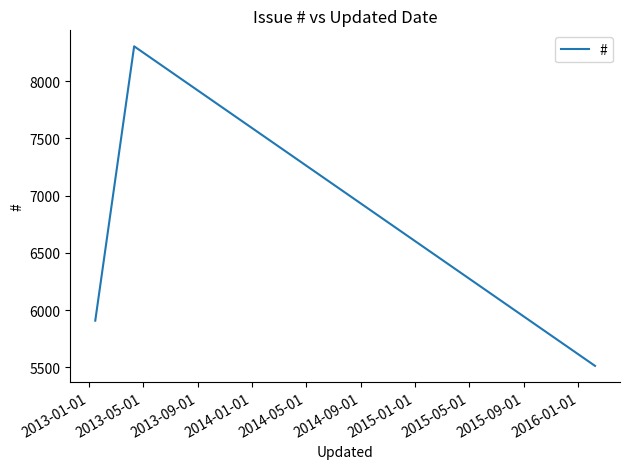

What is the sum of all values?

19725